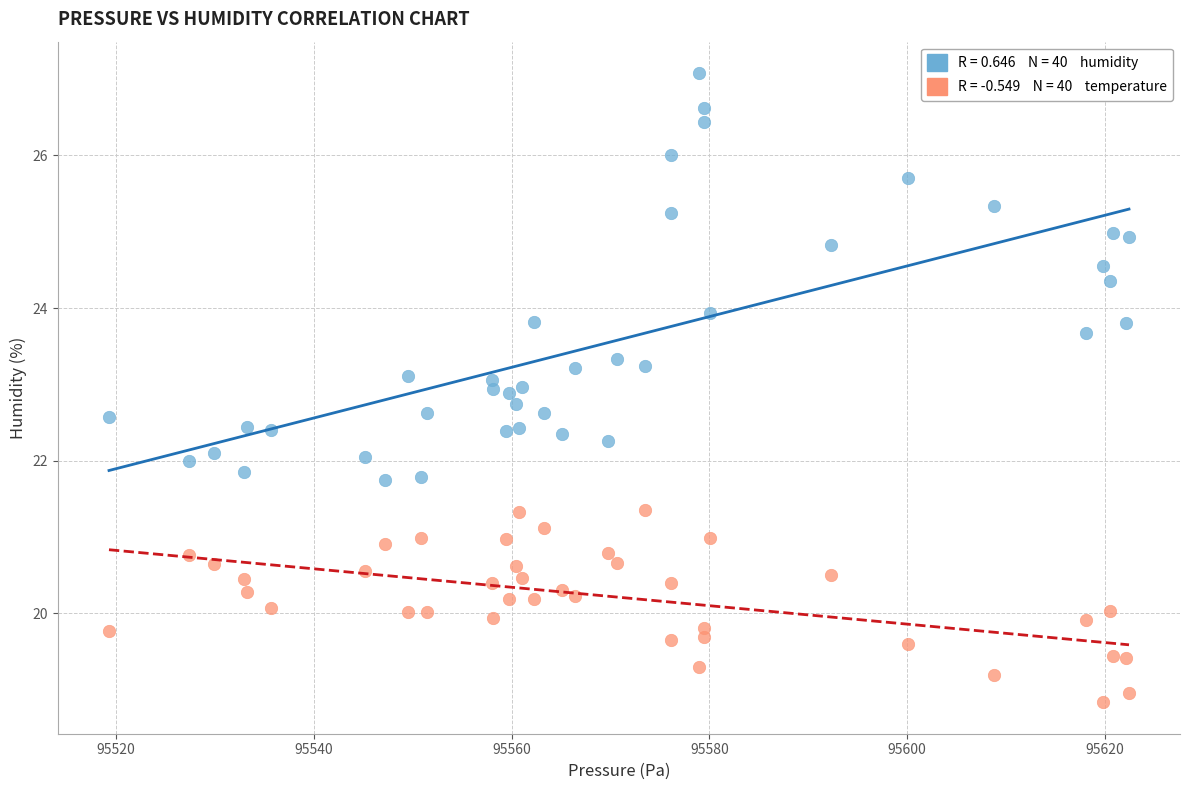

How many data points are displayed?

80